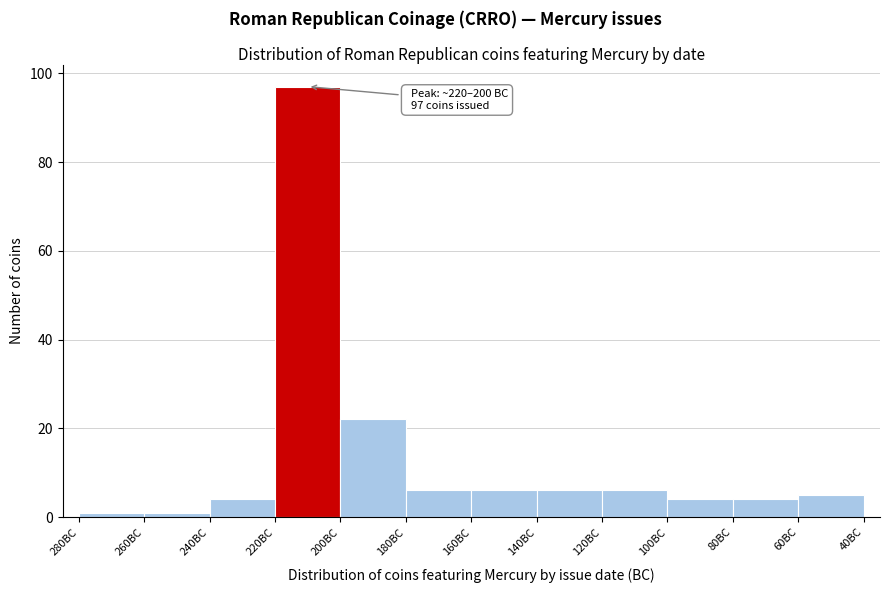

Reading left to right, extract all data points from this chart.

280BC=1	260BC=1	240BC=4	220BC=97	200BC=22	180BC=6	160BC=6	140BC=6	120BC=6	100BC=4	80BC=4	60BC=5